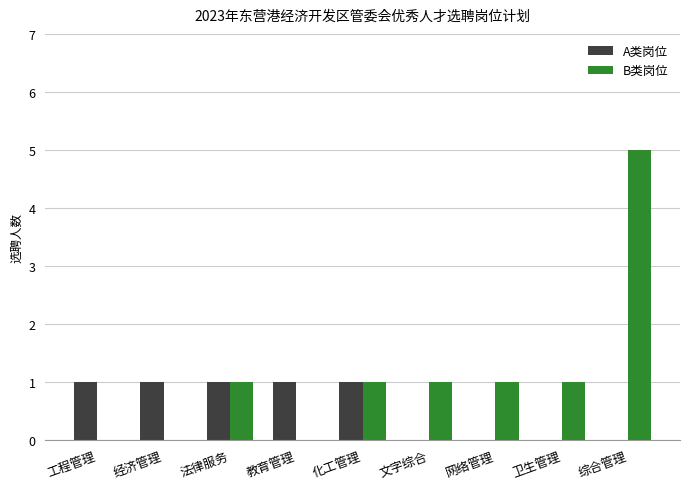

What is the sum of all B类岗位 values?

10